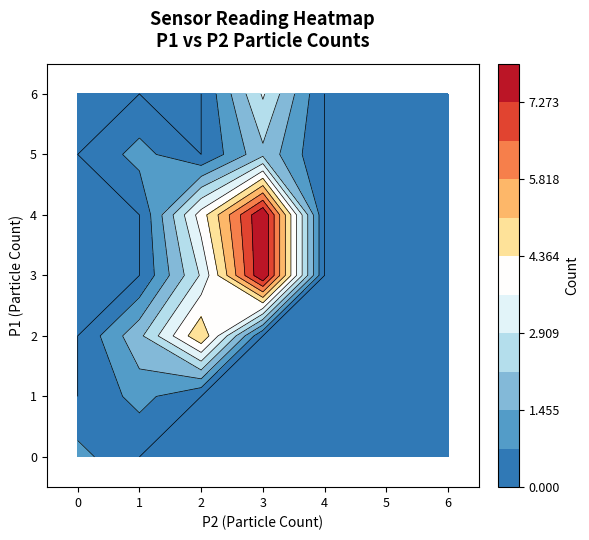

What is the sum of the 2 values at 2 and 5?

9